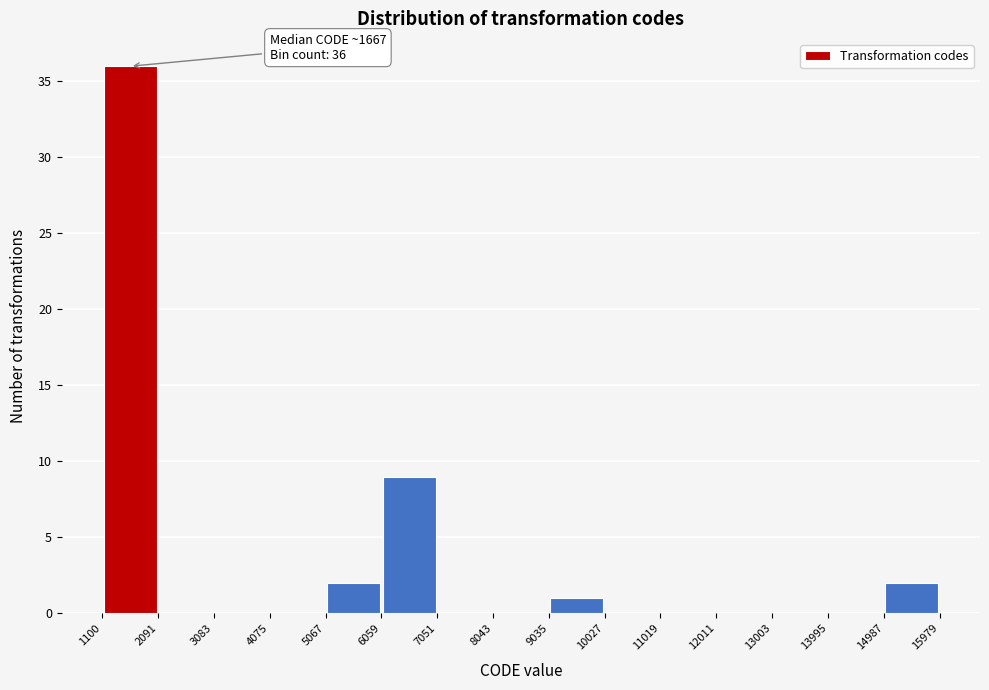

Which range on the x-axis has the tallest bar?

1100 to 2091